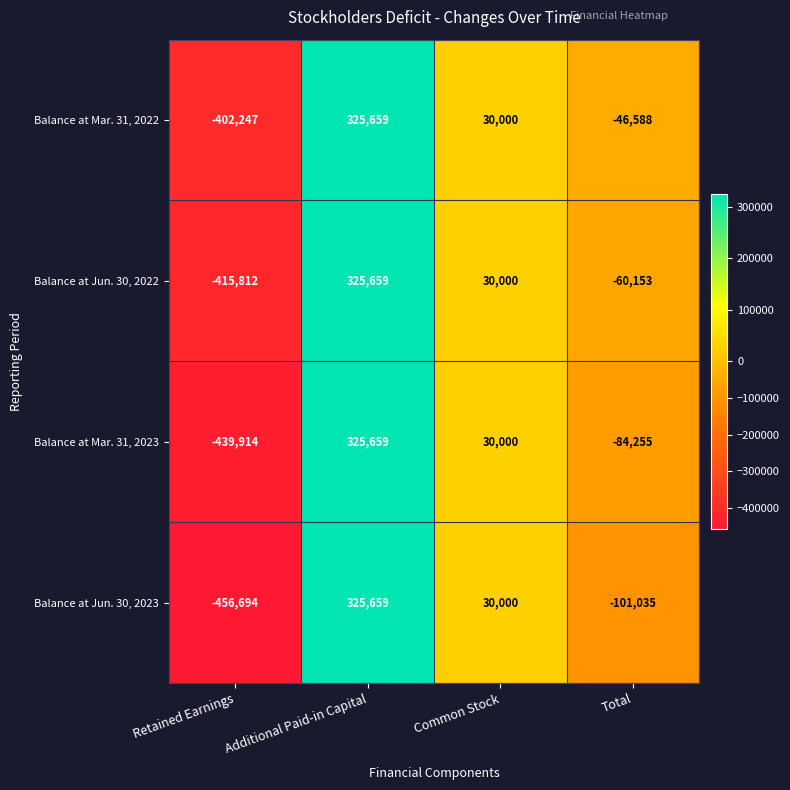

Rank the categories by Balance at Mar. 31, 2022 value from lowest to highest.

Retained Earnings, Total, Common Stock, Additional Paid-in Capital